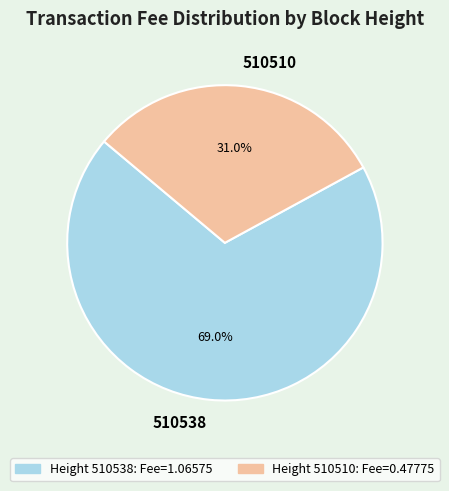

To the nearest percent, what is the difference between the largest and smallest slice percentages?

38%